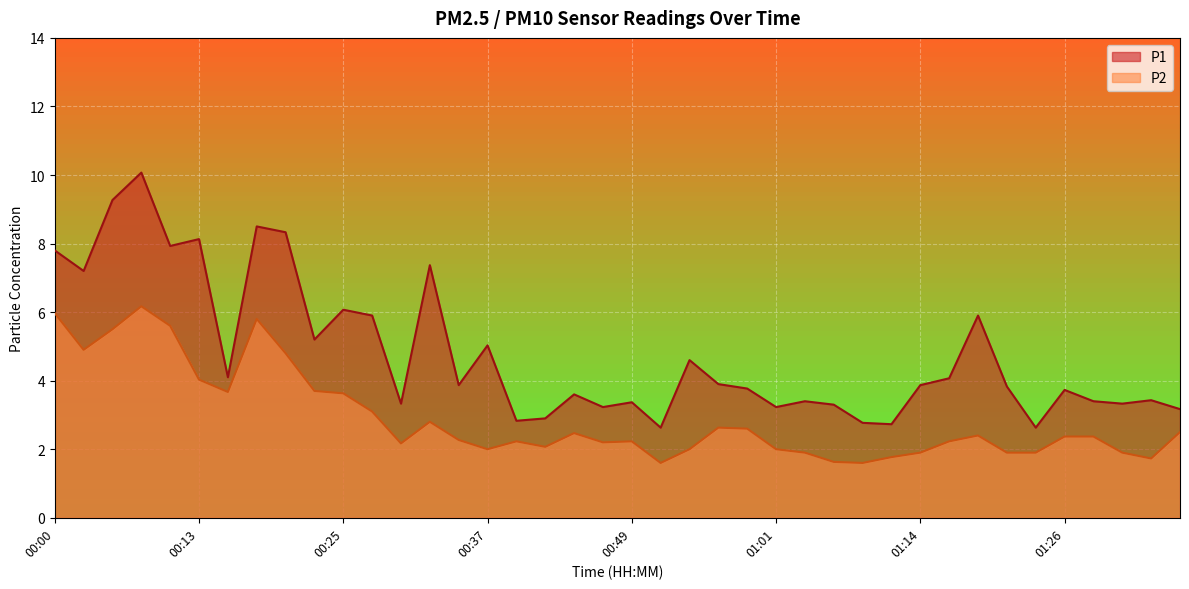

Where is P2 nearest to the value 3?

00:27